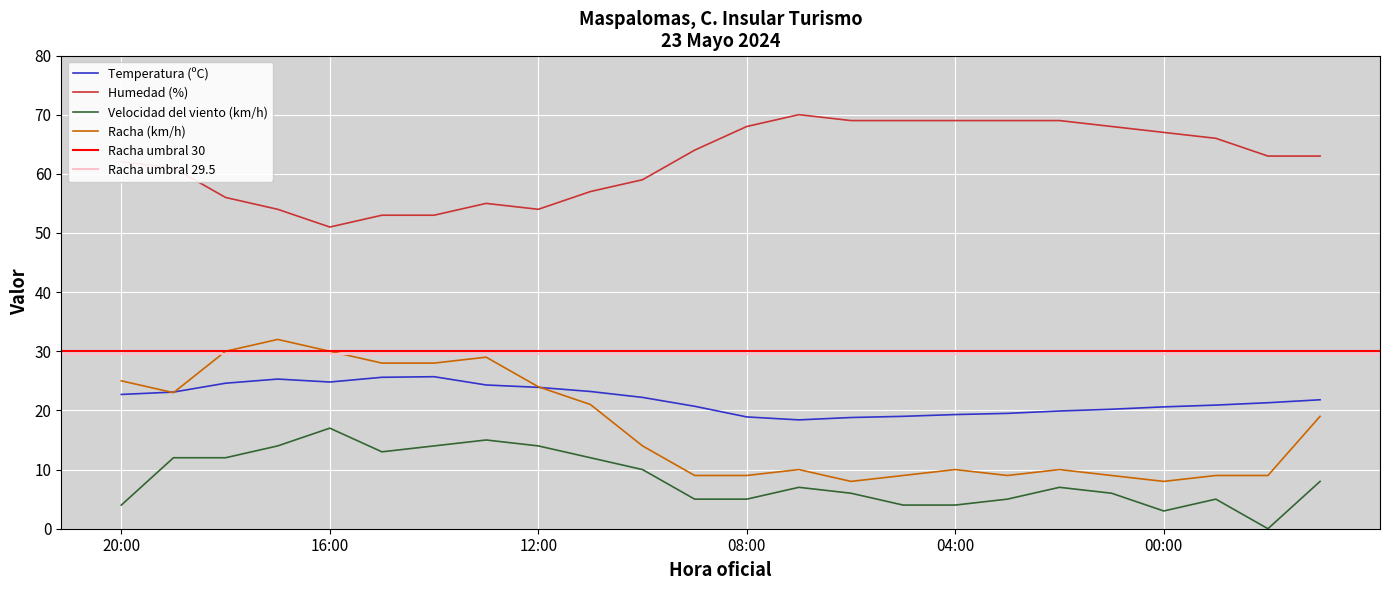

What is the value of the Velocidad del viento (km/h) point at the 1st from the left?

4.0